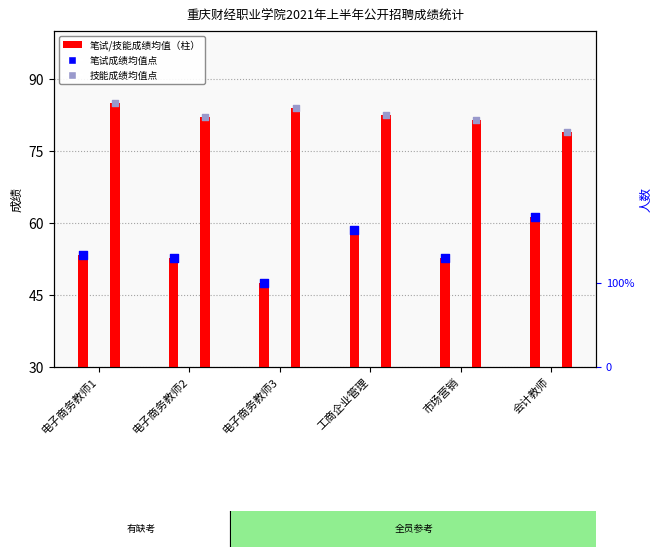

Which series contains the highest Y value?

专业技能测试均值